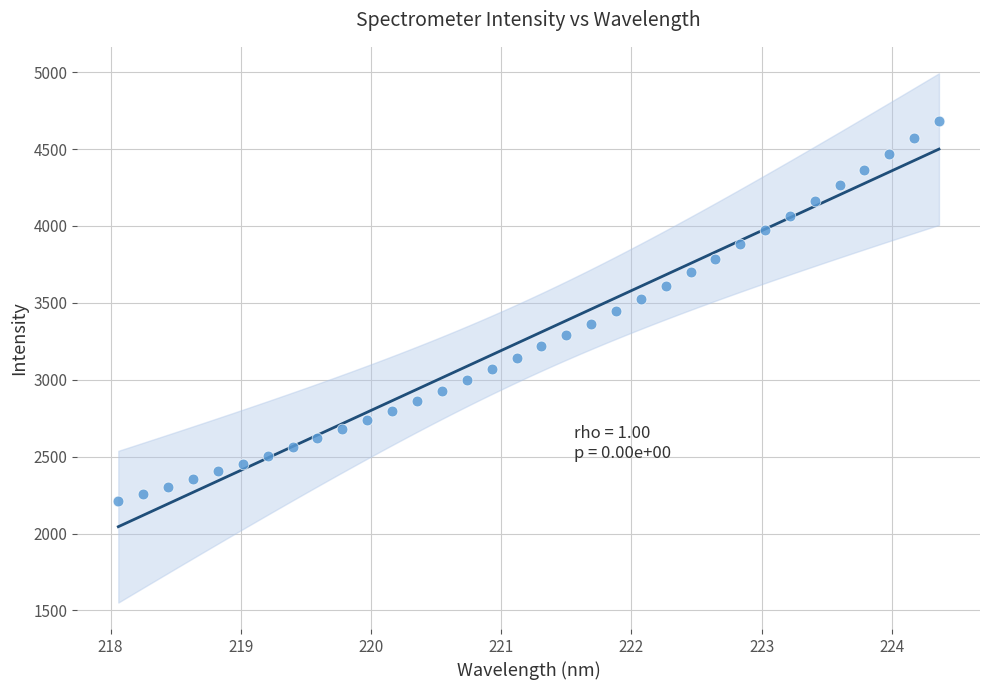

What is the range of X values (max minus min)?

6.3